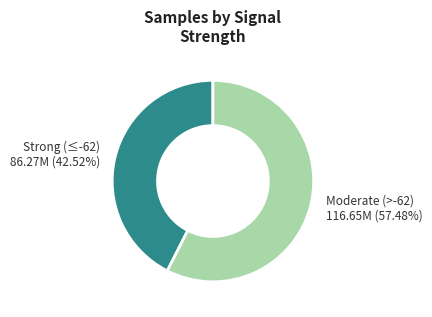

What is the largest slice in the pie chart?

Moderate (>-62)